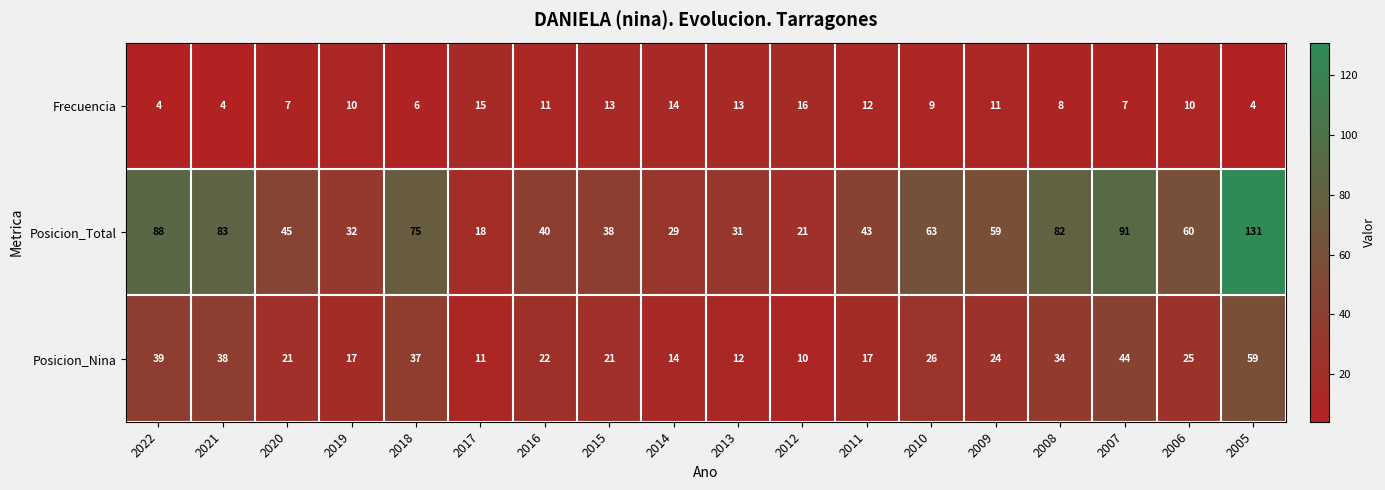

Count the number of data series in this chart.

3